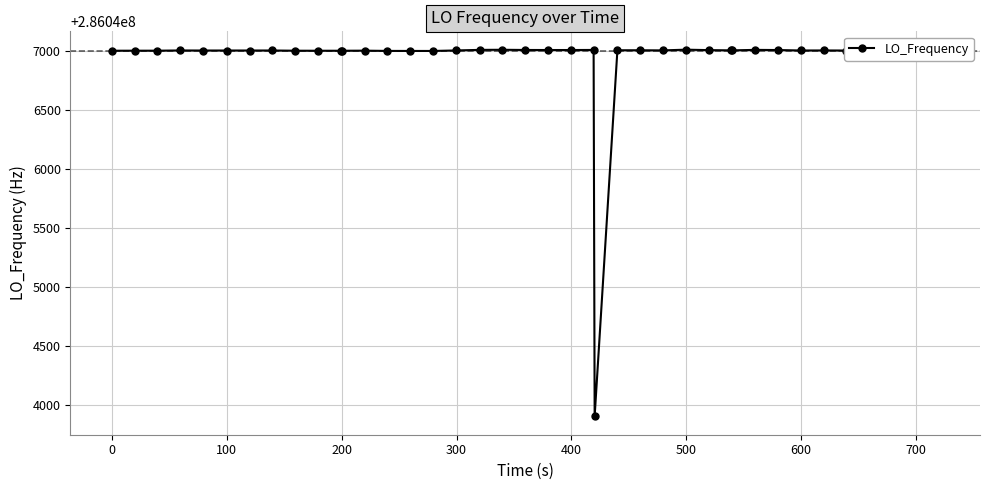

True or false: the data has more than 2 interior local peaks.

True